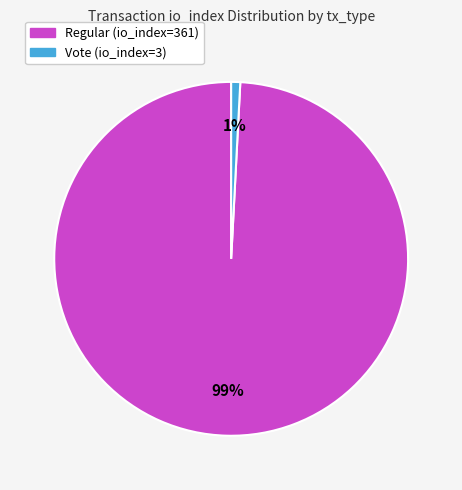

To the nearest percent, what is the average slice percentage?

50%